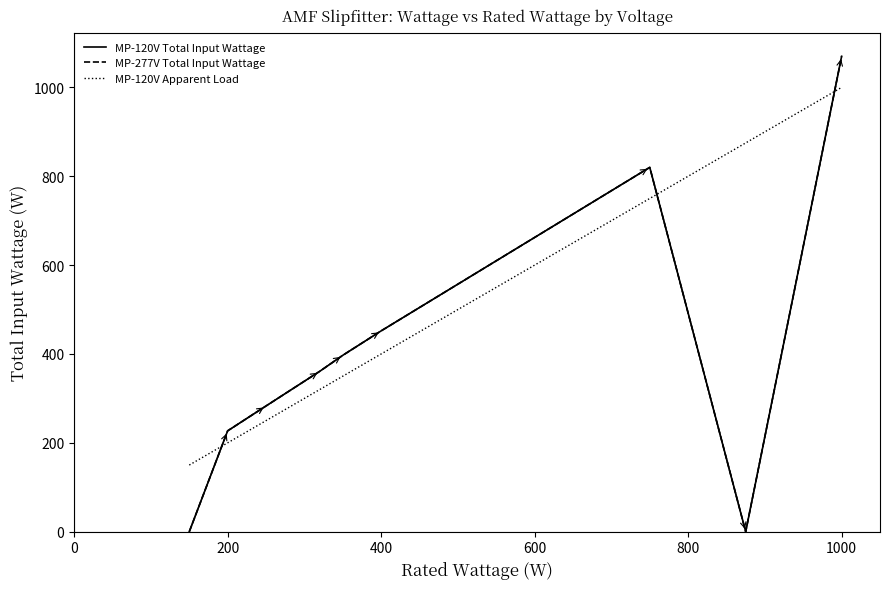

Does the chart display data point markers on the line(s)?

No